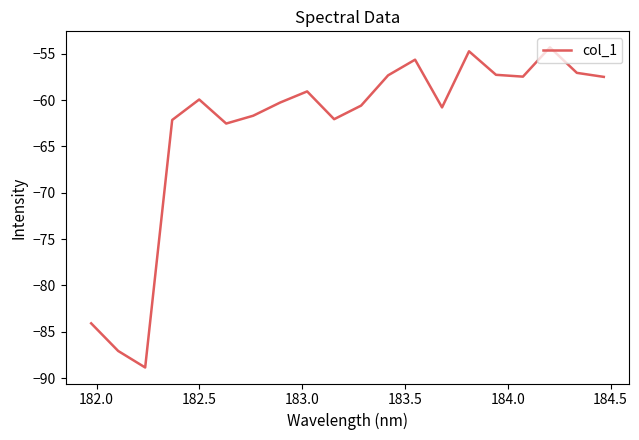

What is the greatest value displayed?

-54.3